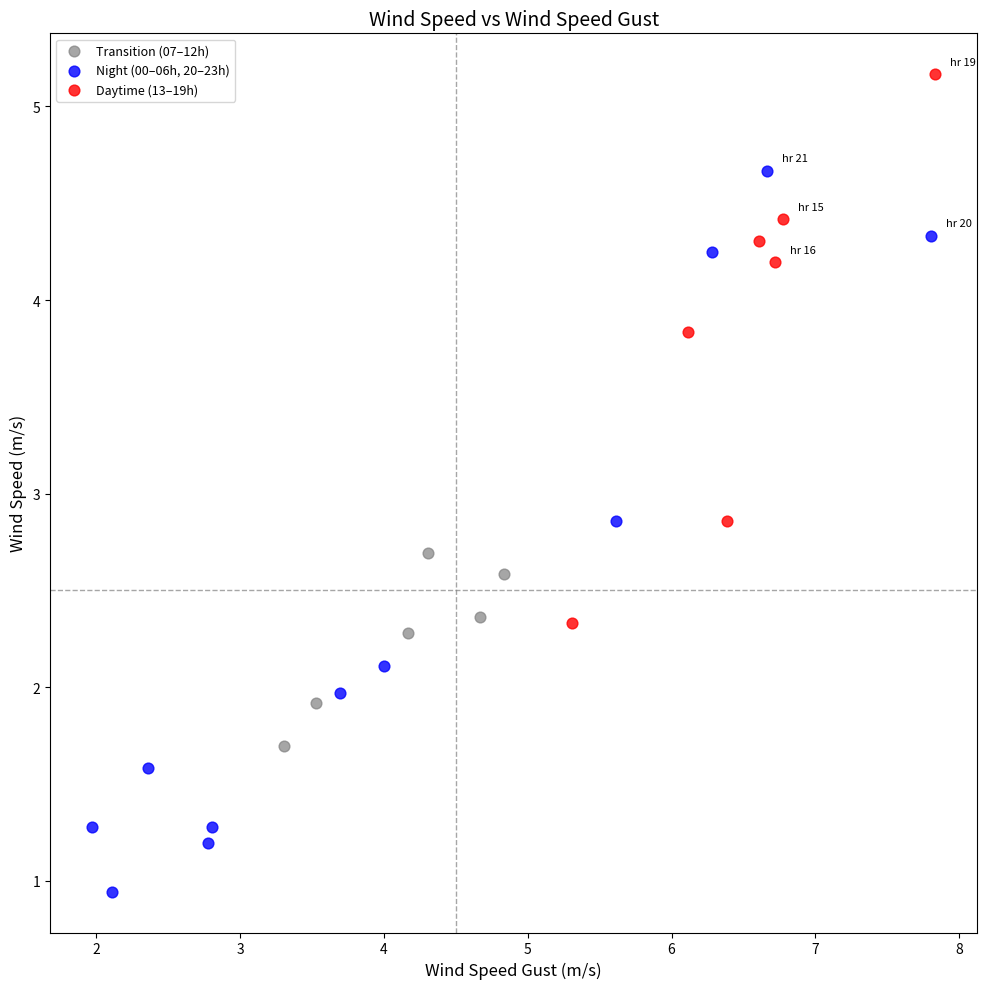

What are all the series names shown in the legend?

Transition (07–12h), Night (00–06h, 20–23h), Daytime (13–19h)